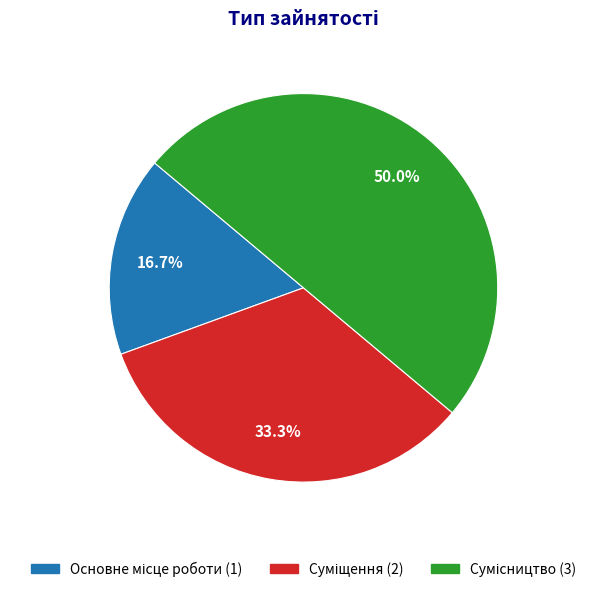

How many segments does this pie chart have?

3